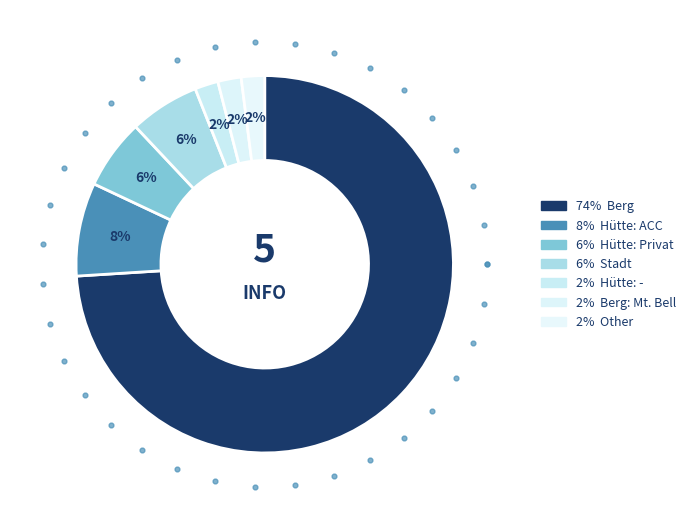

Combined, do Berg and Stadt account for over 50%?

Yes